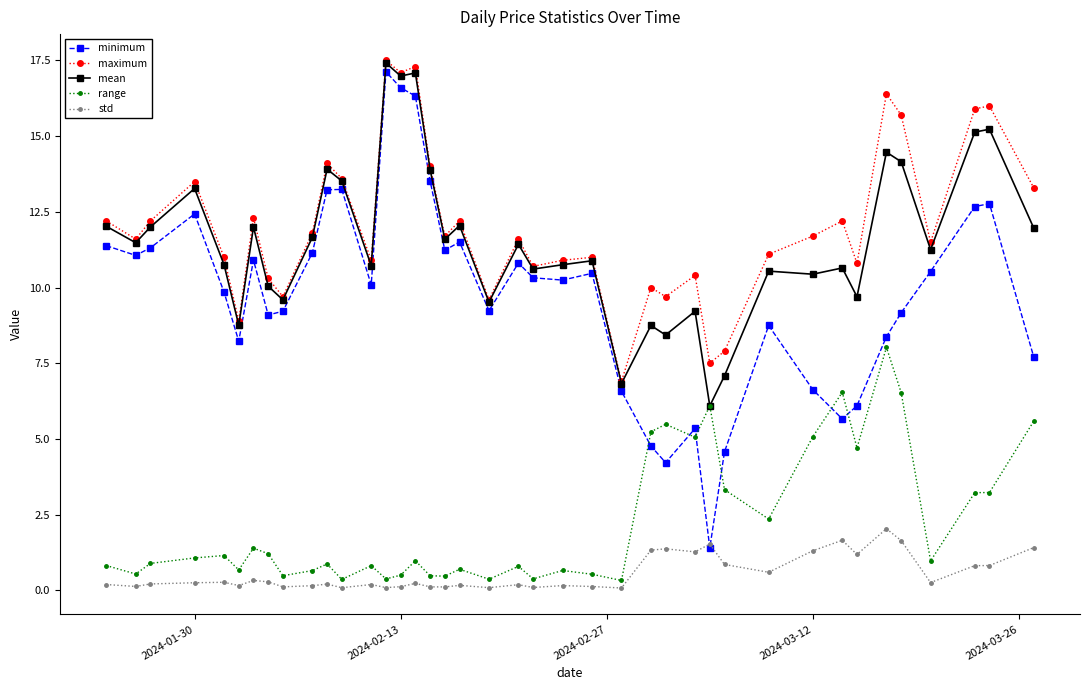

Which series has the widest spread of values?

minimum